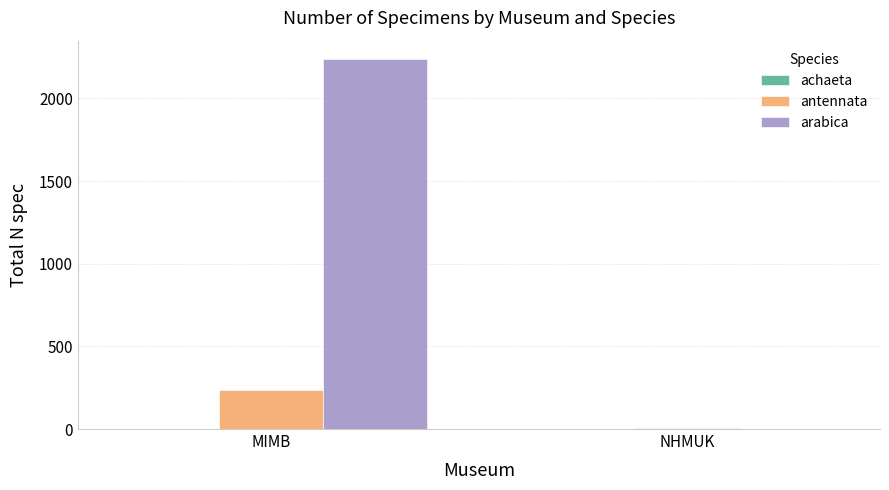

At which label does antennata reach its peak?

MIMB